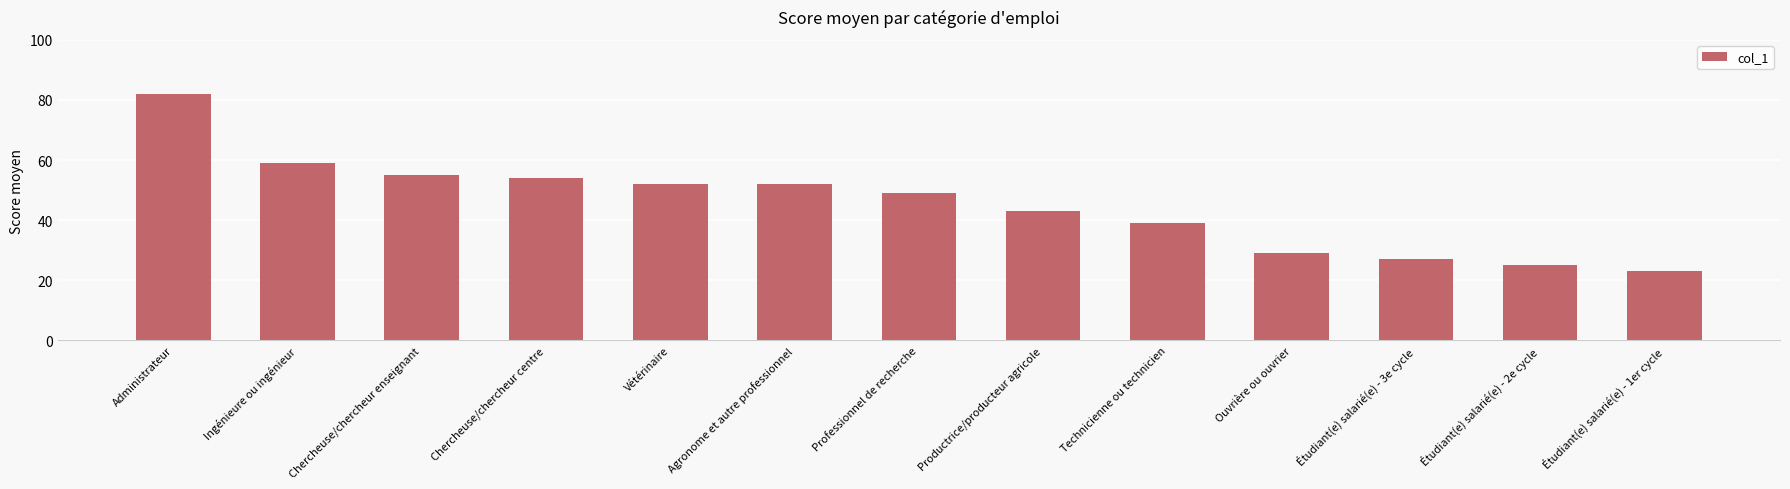

Reading left to right, transcribe all the data shown in this chart.

Administrateur=82	Ingénieure ou ingénieur=59	Chercheuse/chercheur enseignant=55	Chercheuse/chercheur centre=54	Vétérinaire=52	Agronome et autre professionnel=52	Professionnel de recherche=49	Productrice/producteur agricole=43	Technicienne ou technicien=39	Ouvrière ou ouvrier=29	Étudiant(e) salarié(e) - 3e cycle=27	Étudiant(e) salarié(e) - 2e cycle=25	Étudiant(e) salarié(e) - 1er cycle=23